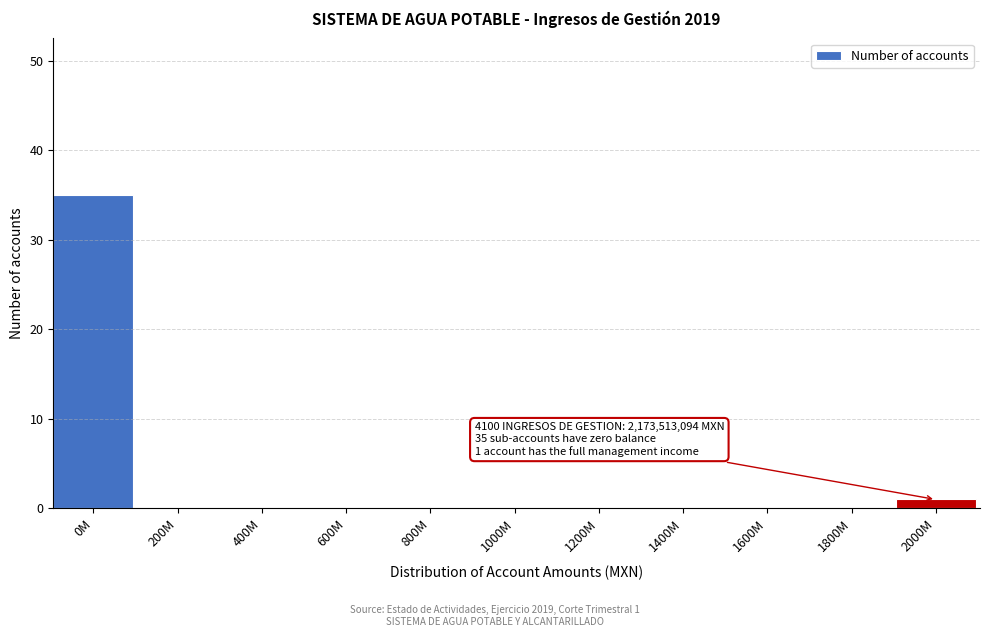

Reading right to left, list all the values displayed in this chart.

2000M=1	1800M=0	1600M=0	1400M=0	1200M=0	1000M=0	800M=0	600M=0	400M=0	200M=0	0M=35